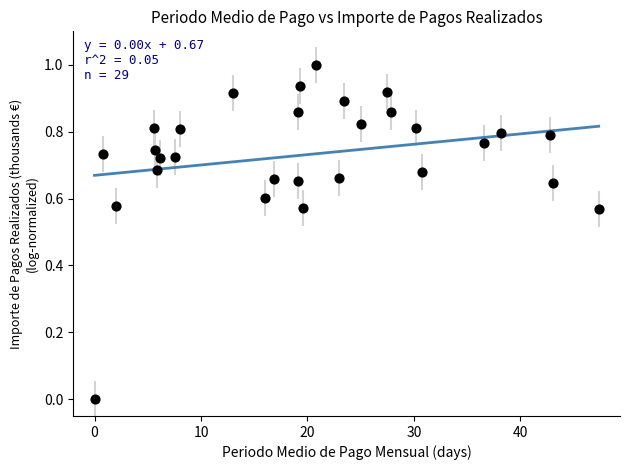

What is the range of X values (max minus min)?

47.3